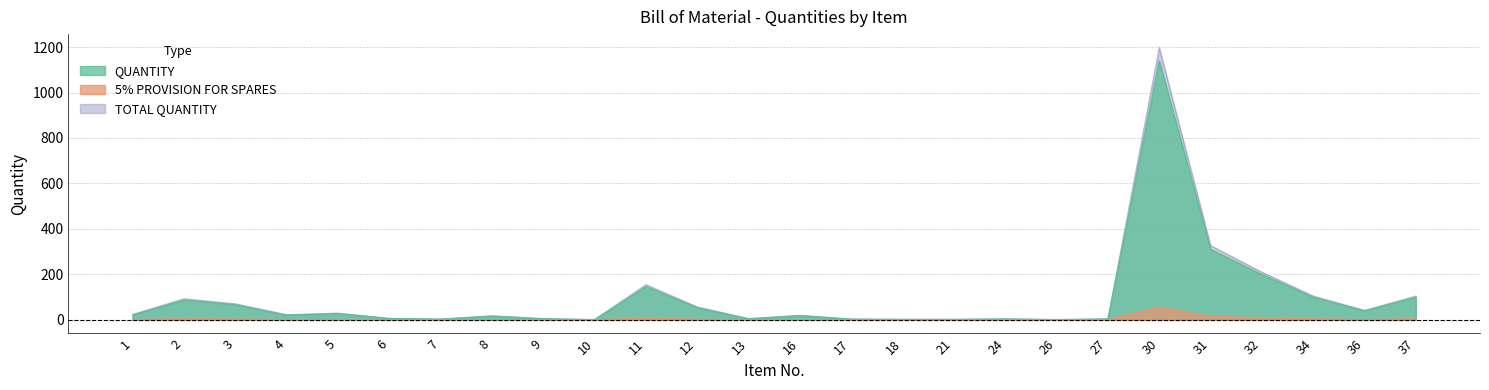

At which label does TOTAL QUANTITY reach its peak?

30